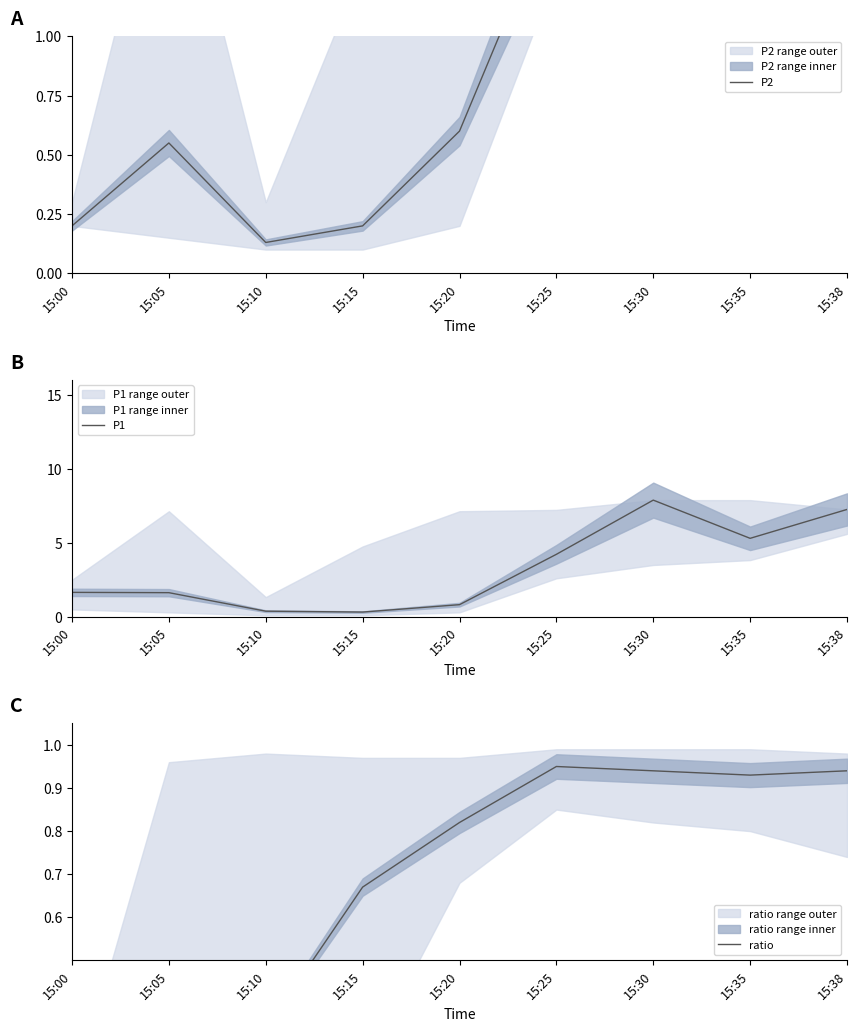

What is the average value of the P1 series?

3.3